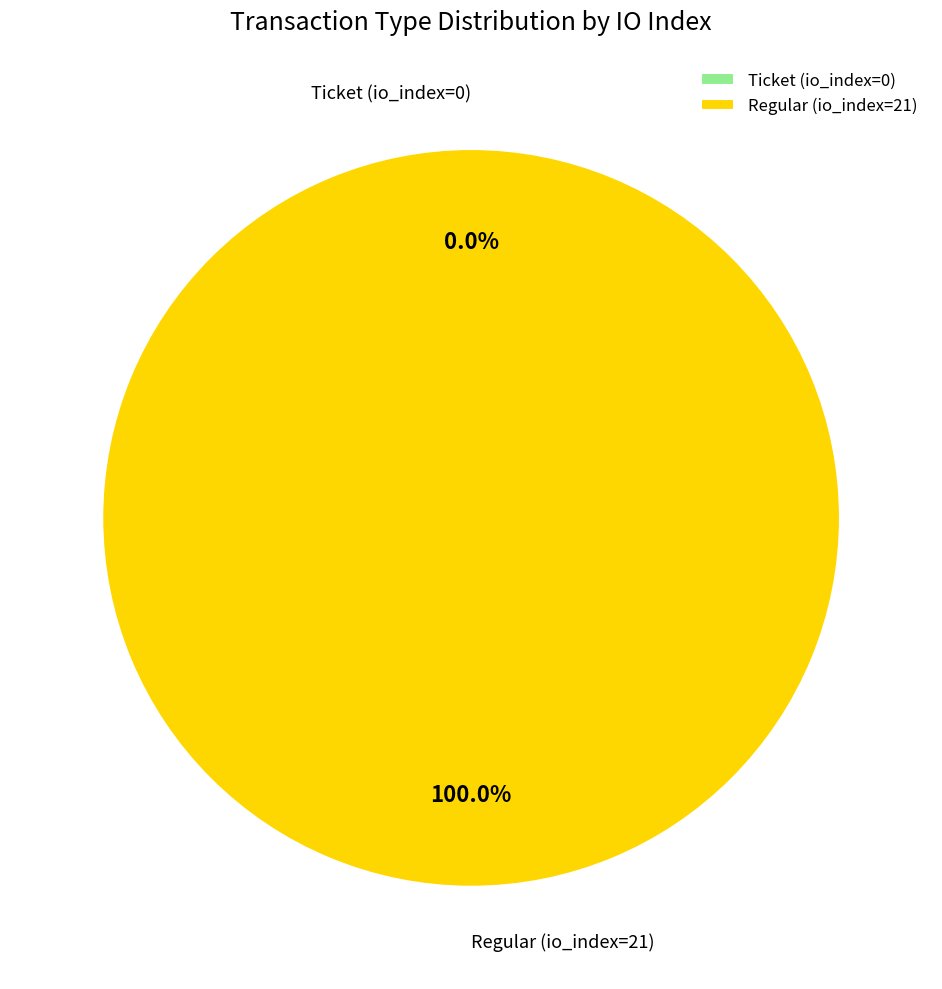

Is Regular (io_index=21) the majority of the pie?

Yes